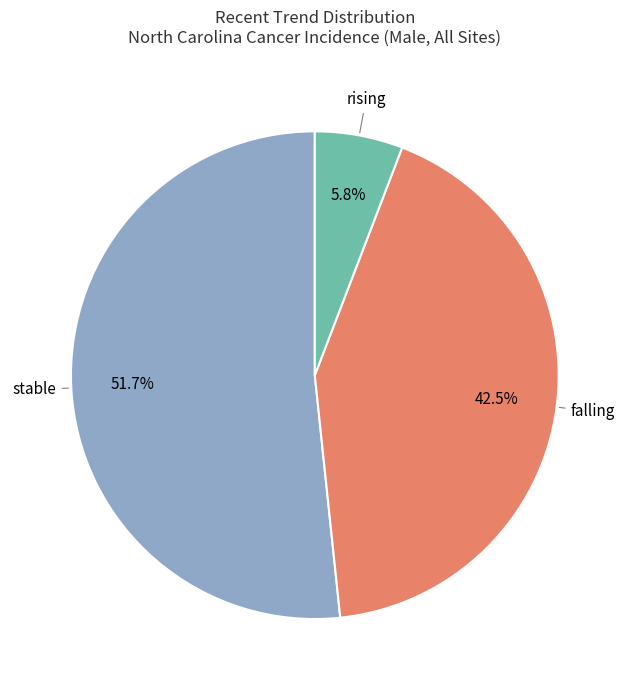

Between rising and stable, which is larger?

stable